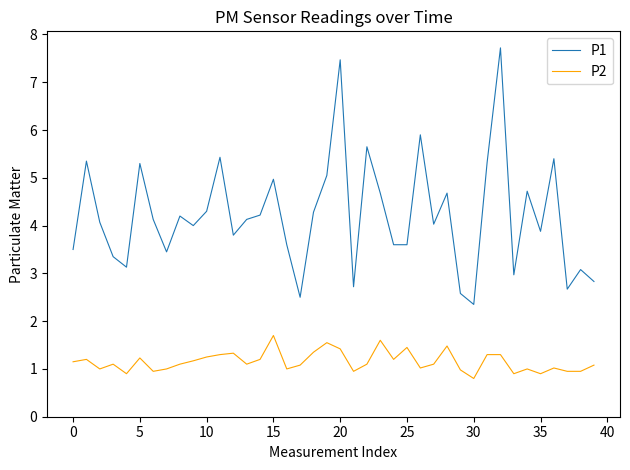

Which series has the largest total across all categories?

P1